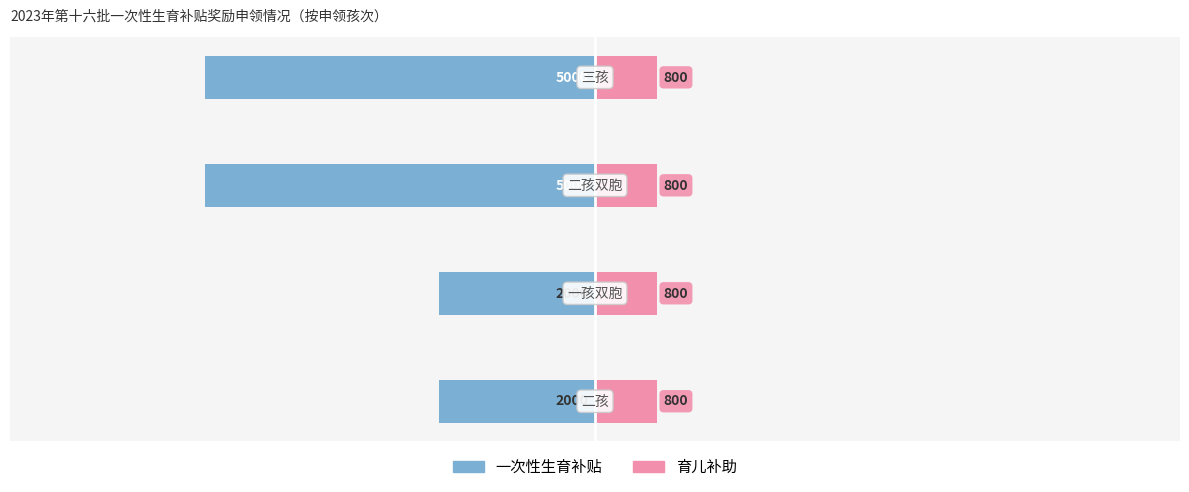

How many groups of bars are there?

4